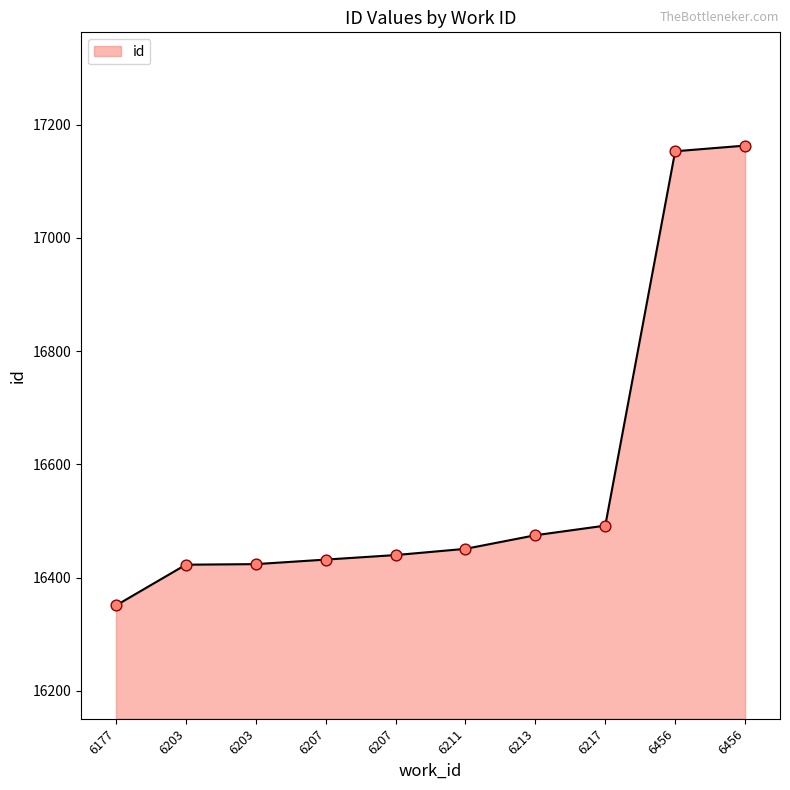

What is the change in value from 6203 to 6456?

+729